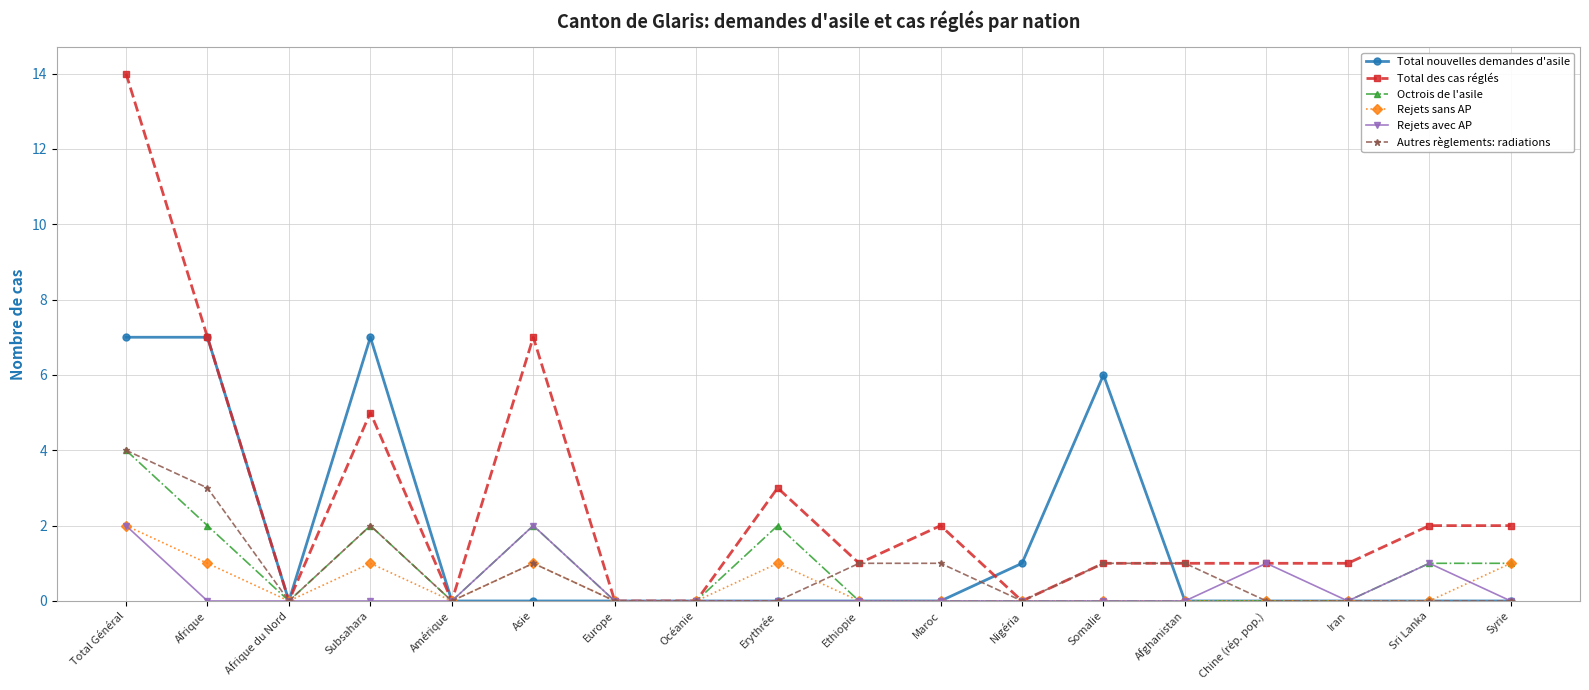

True or false: Total des cas réglés has a value of 7 at Afrique.

True